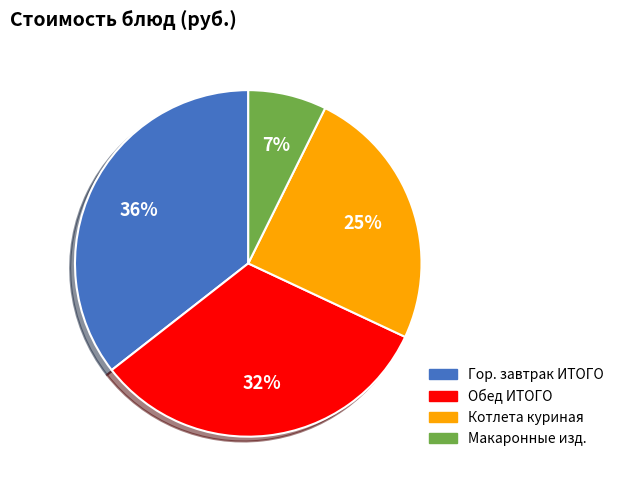

To the nearest percent, what is the combined percentage of Обед ИТОГО and Котлета куриная?

57%